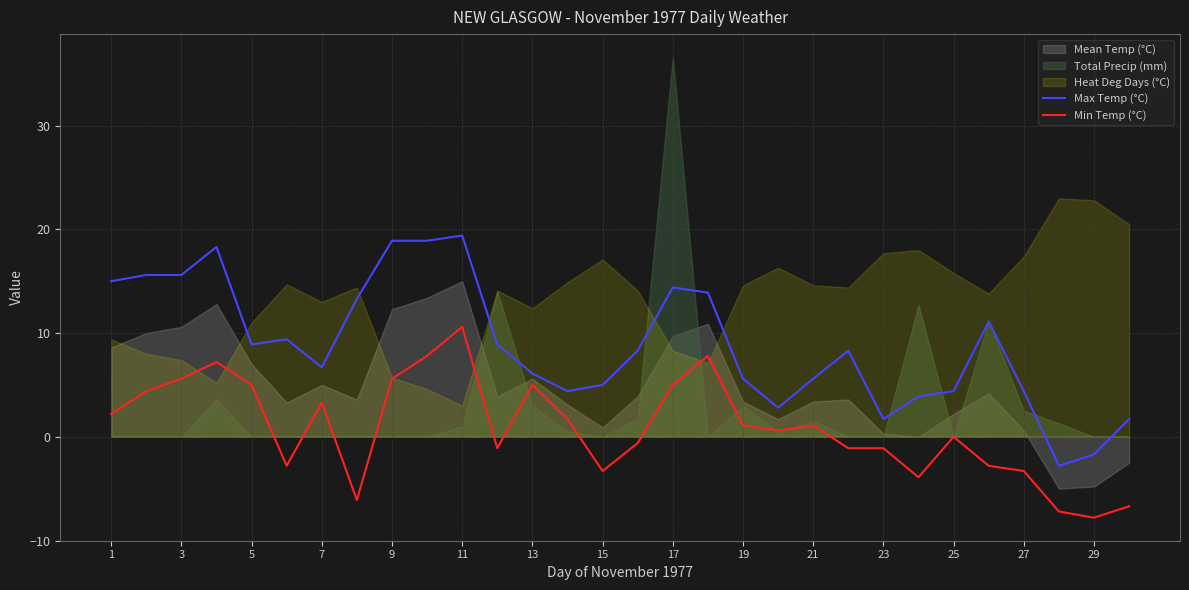

How many interior local valleys does the Min Temp (°C) series have?

7